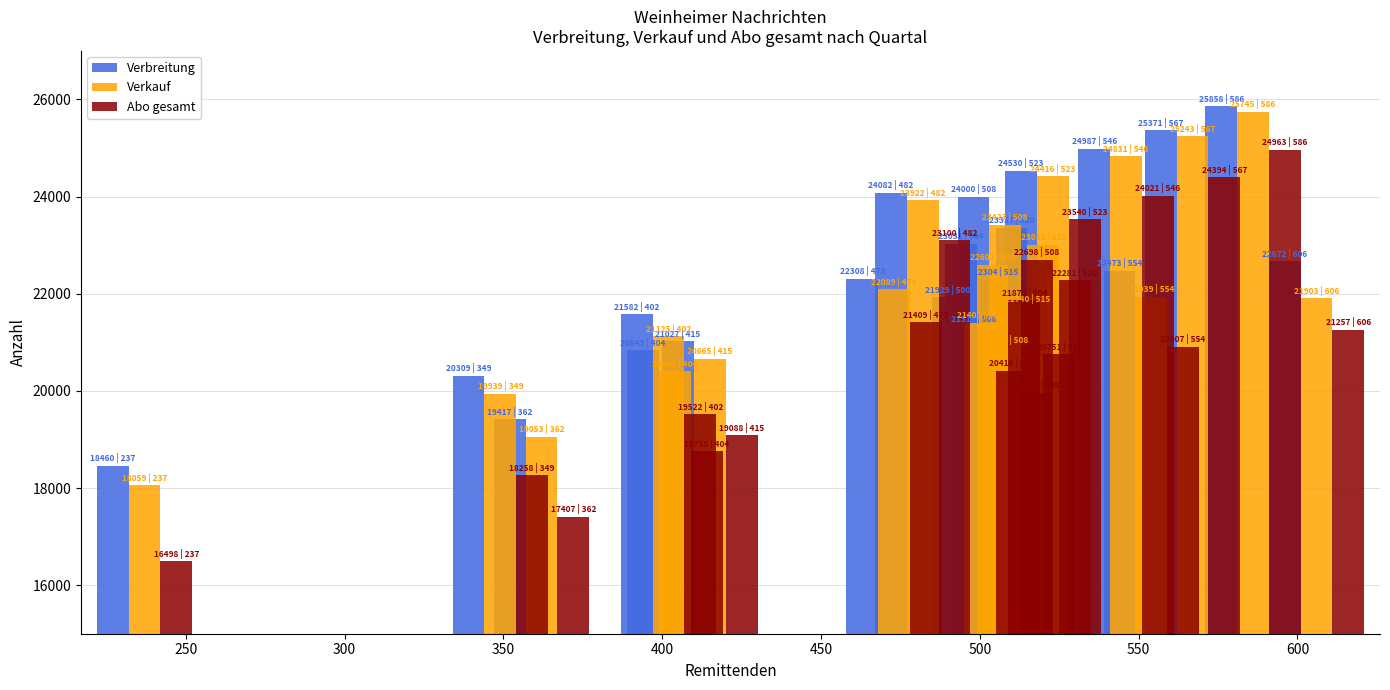

Which series changed the most between 450 and 600?

Abo gesamt